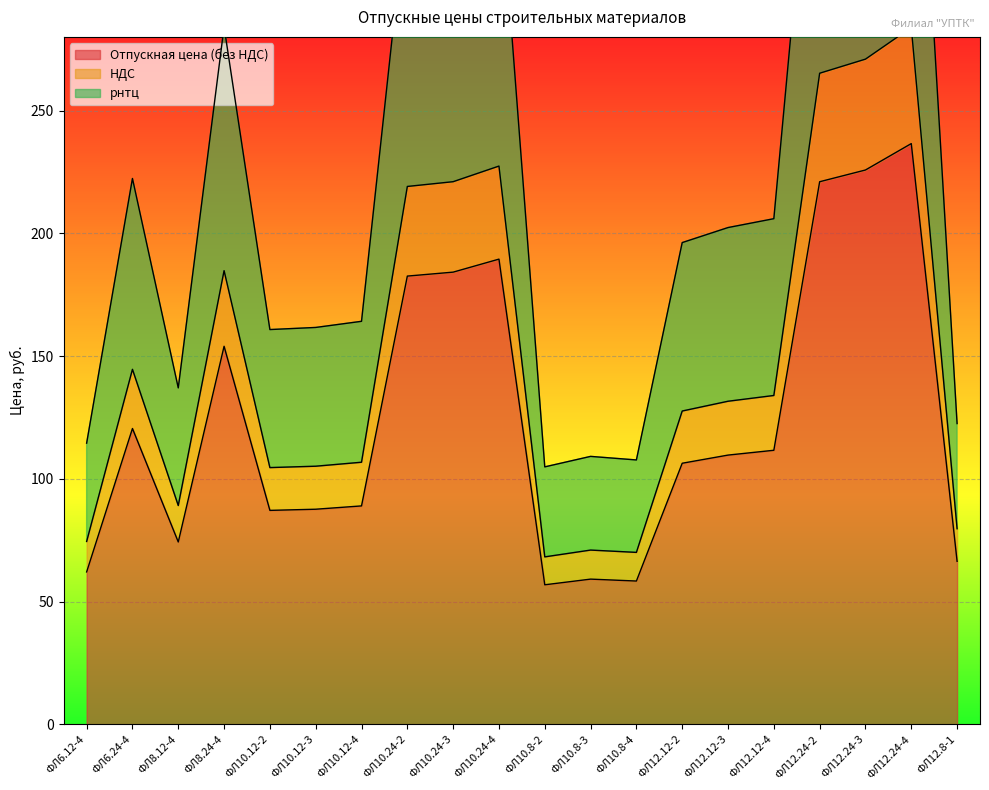

How many data points in Отпускная цена (без НДС) are less than 109?

10